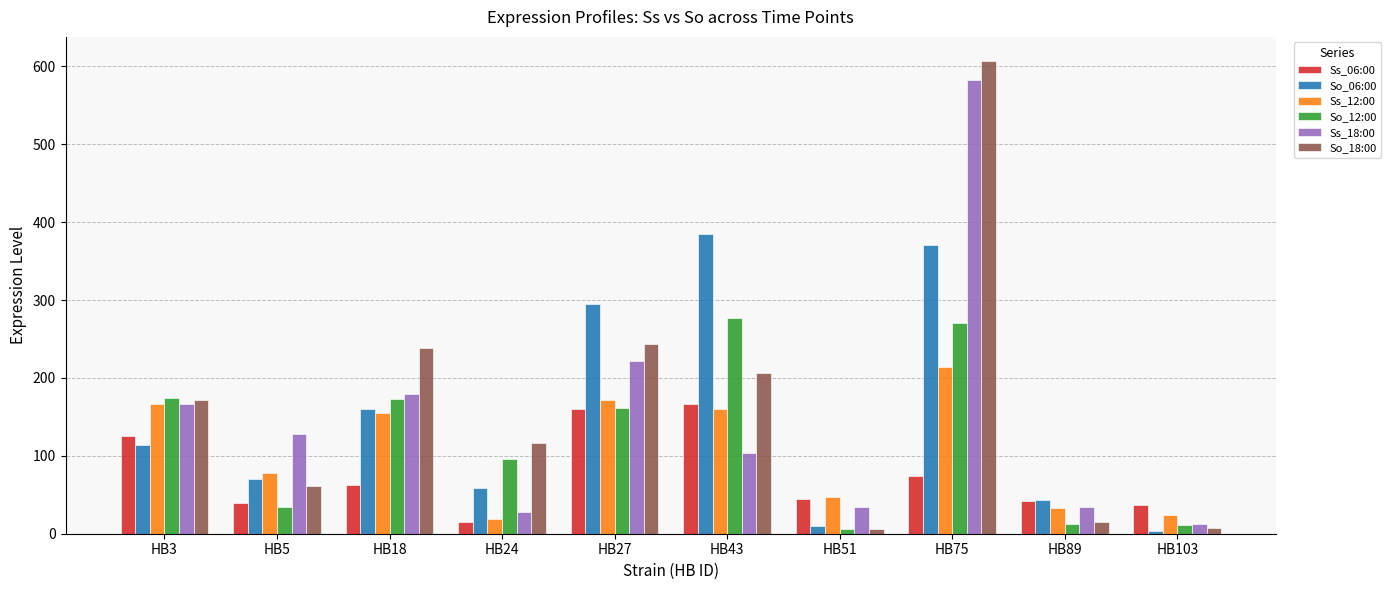

How many values in the Ss_12:00 series exceed 154?

5